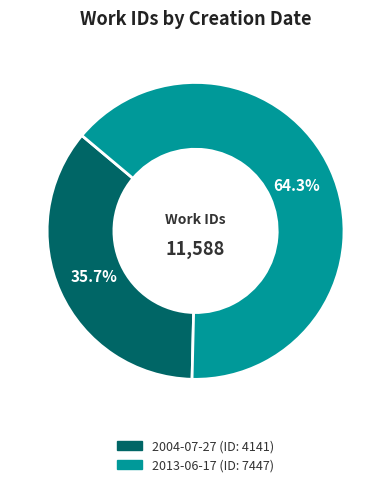

Count the number of slices in the pie.

2